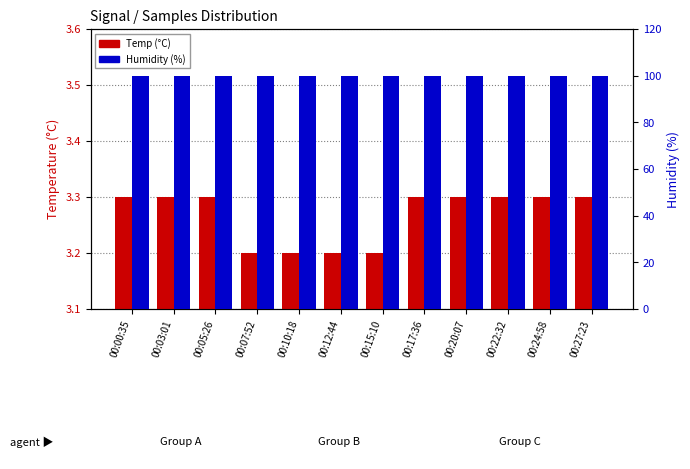

Rank the categories by Temp value from lowest to highest.

00:07:52, 00:10:18, 00:12:44, 00:15:10, 00:00:35, 00:03:01, 00:05:26, 00:17:36, 00:20:07, 00:22:32, 00:24:58, 00:27:23